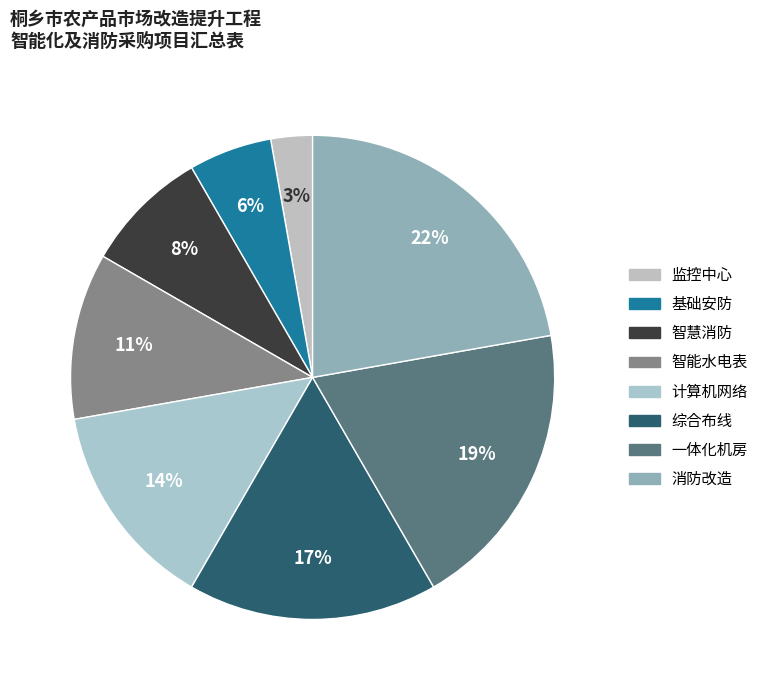

What percentage is the 智慧消防 slice, to the nearest percent?

8%